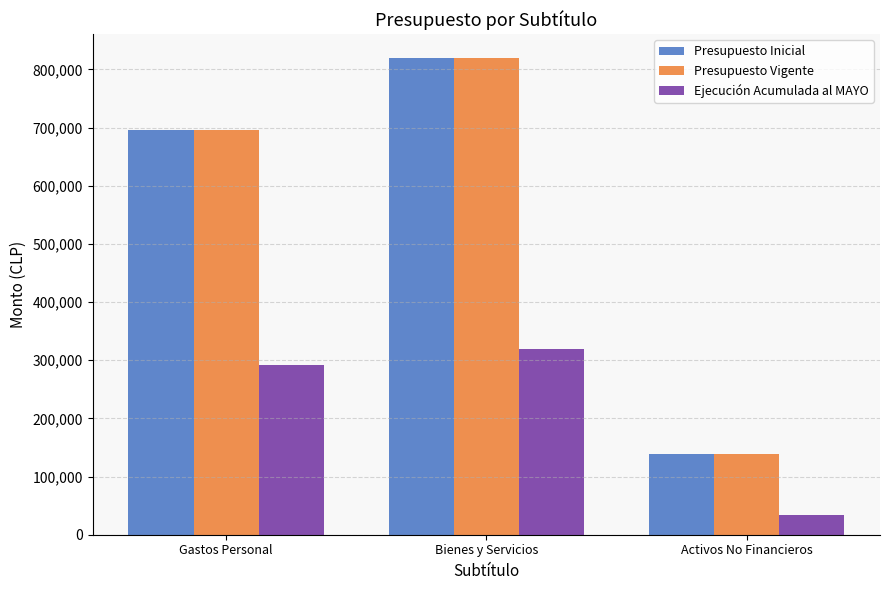

What is the lowest value of the Presupuesto Vigente series?

138577